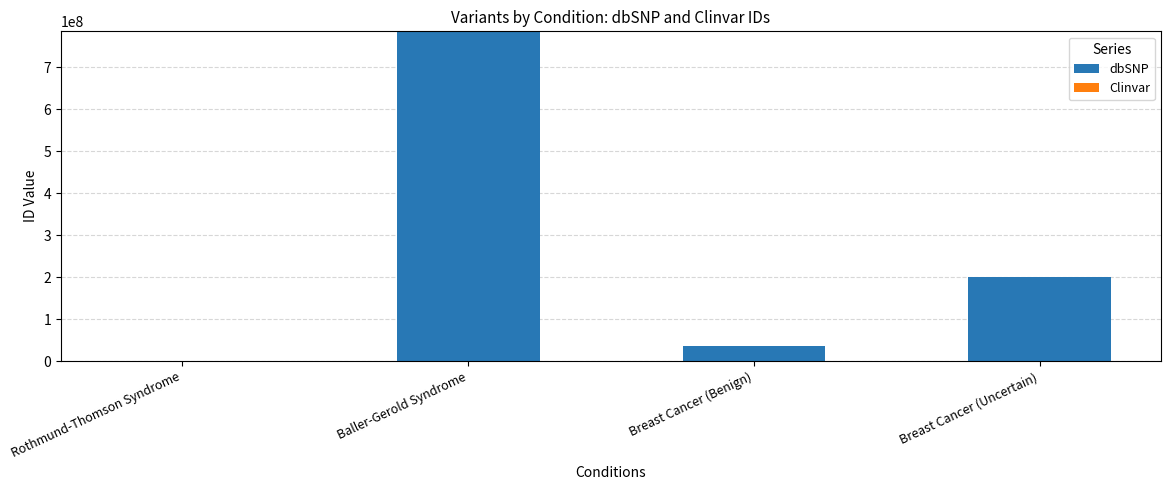

True or false: dbSNP has a value of 786200889 at Baller-Gerold Syndrome.

True